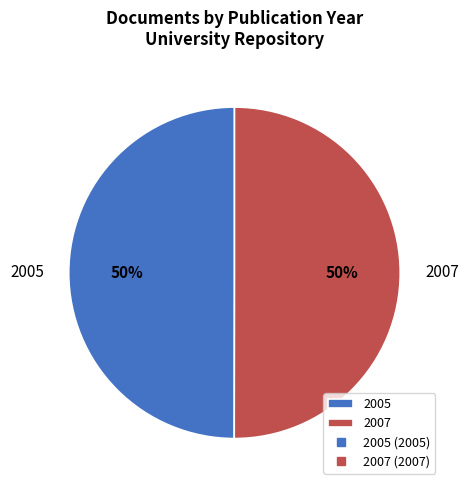

True or false: 2005 accounts for 50% of the total.

True